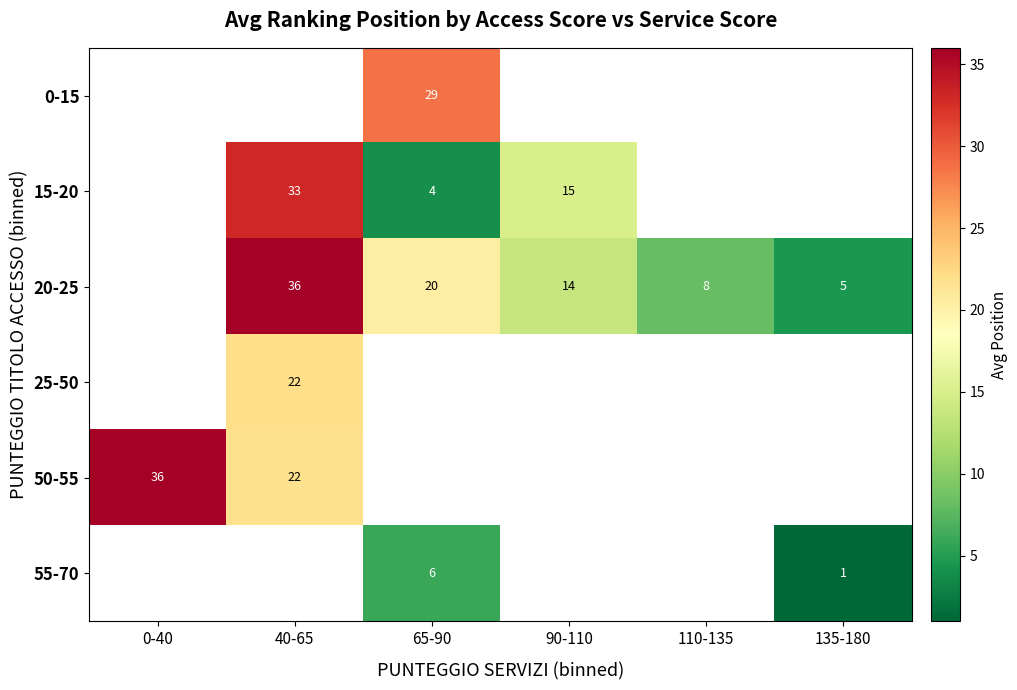

How many data points does each series have?

6